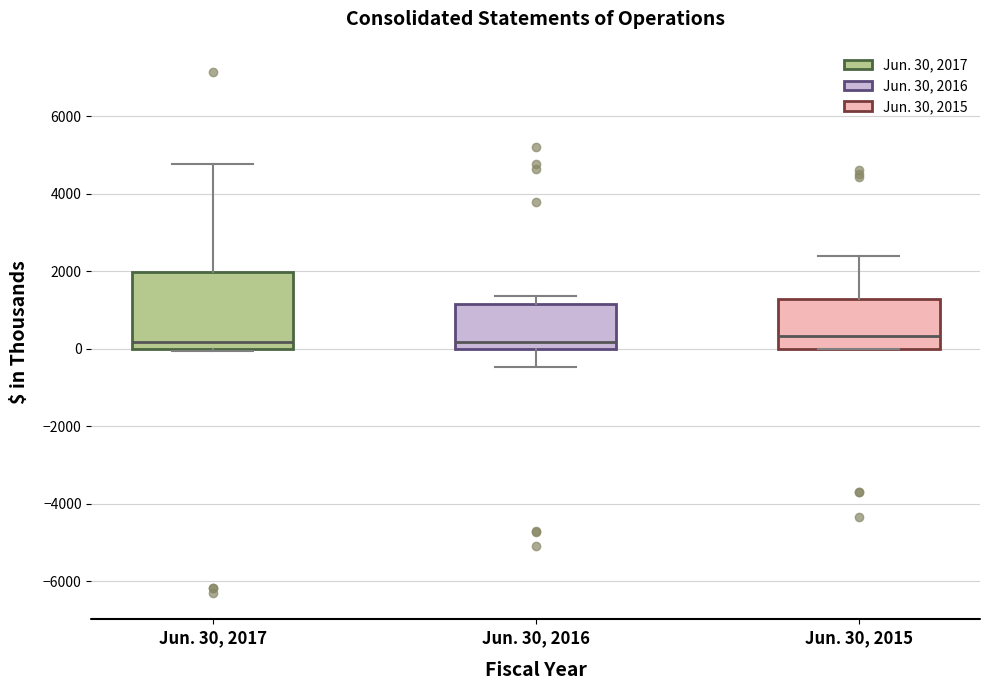

Reading left to right, read every box against the y-axis: the position of its median line, the range the box covers, and the ends of its whiskers. The values are not printed on the chart, so give them approximately, as read against the axis.

Jun. 30, 2017: median 200, box 0 to 2000, whiskers 0 to 4800
Jun. 30, 2016: median 200, box 0 to 1200, whiskers -400 to 1400
Jun. 30, 2015: median 400, box 0 to 1200, whiskers 0 to 2400